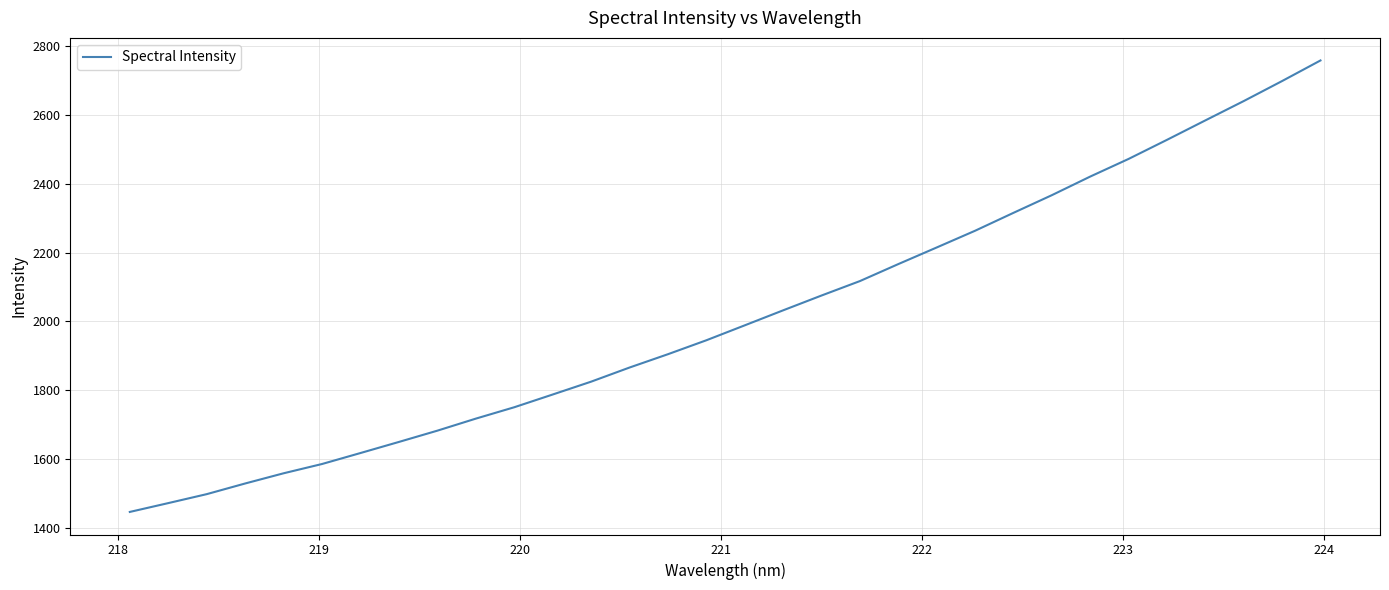

What is the minimum value shown in the chart?

1446.2